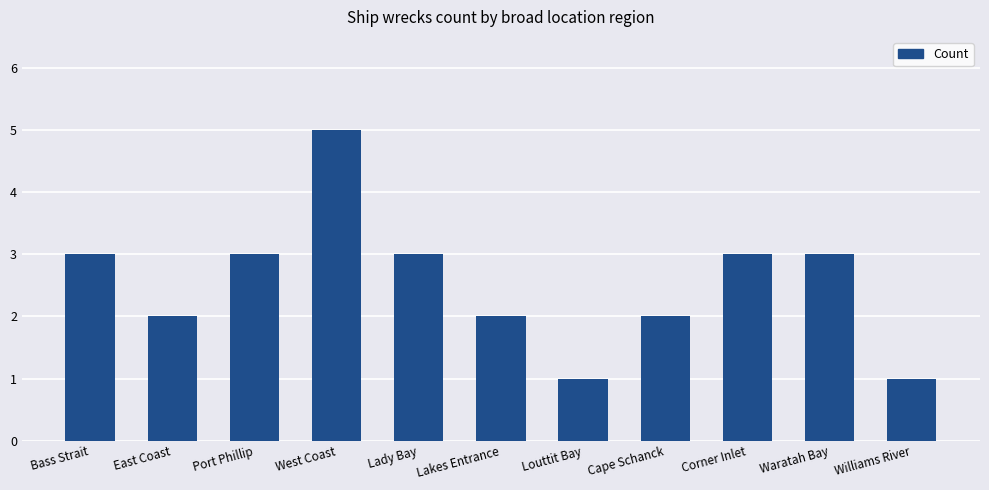

What is the label of the 4th bar from the left?

West Coast